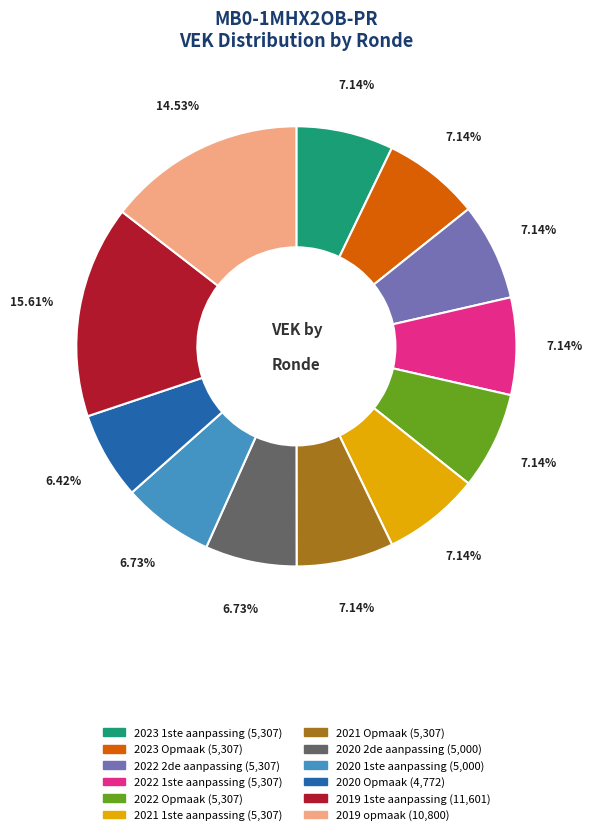

Is there any slice that represents more than half of the pie?

No